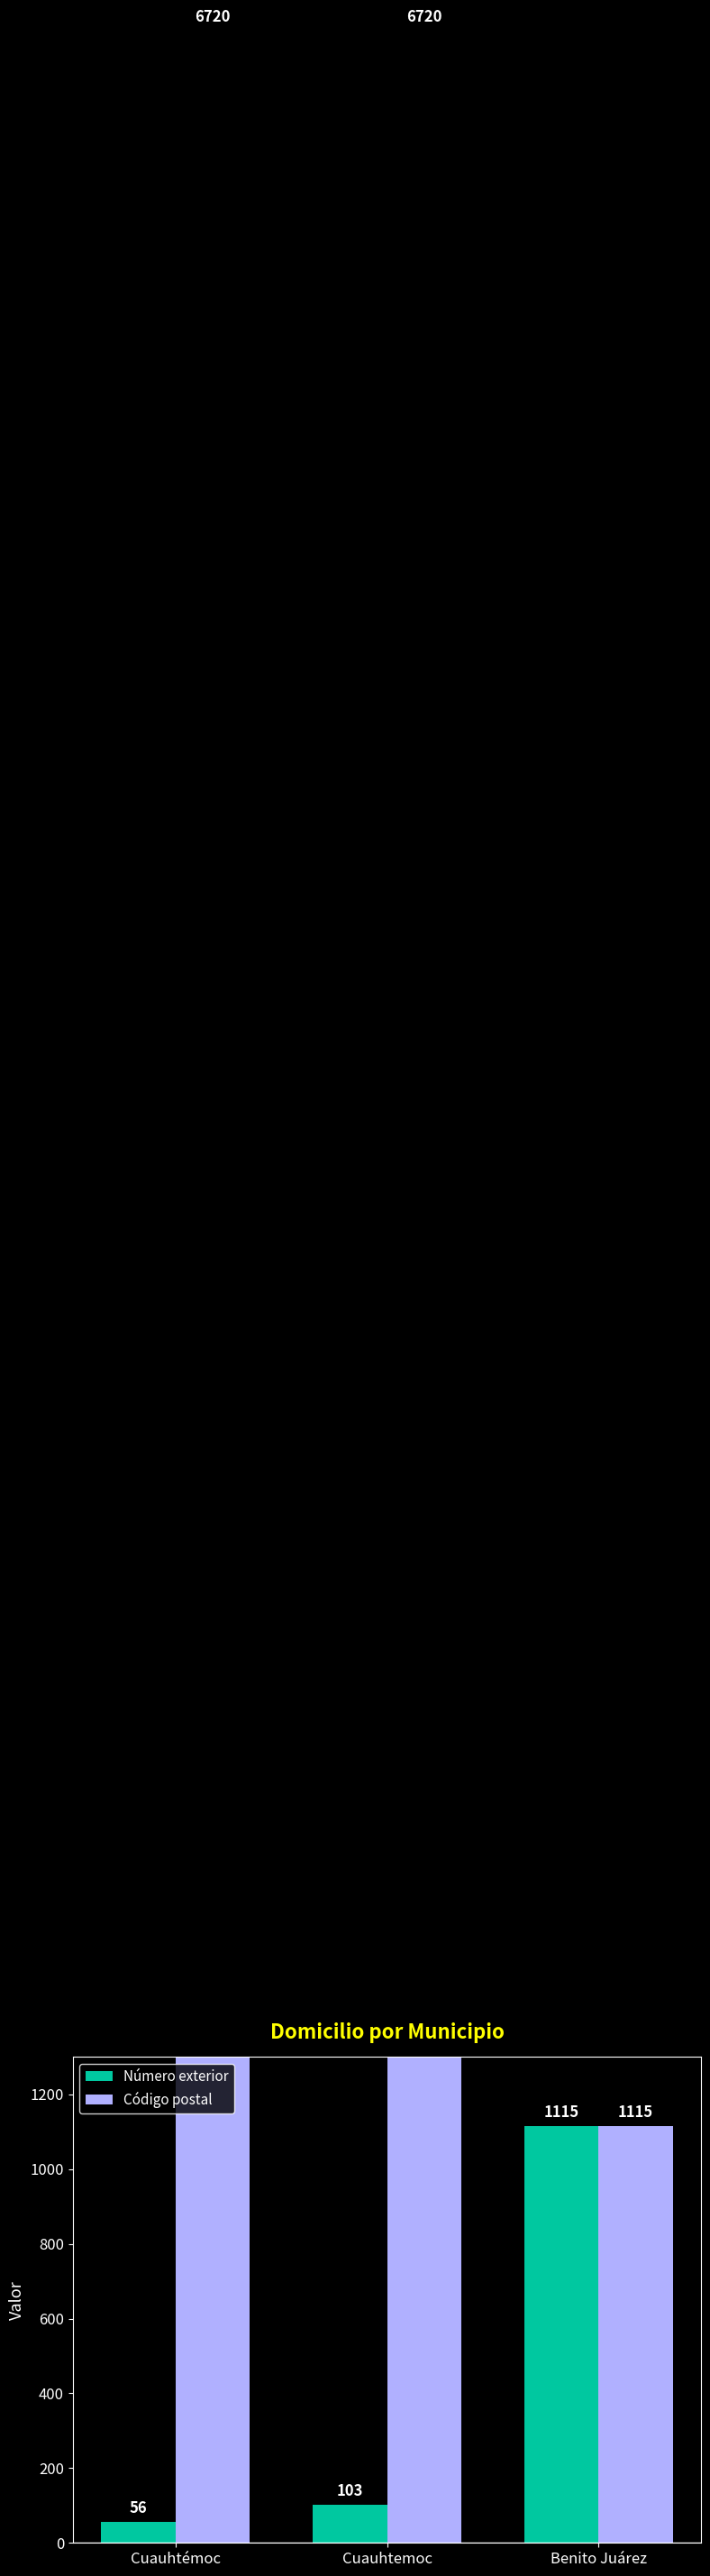

What is the difference between the maximum and second lowest values in the Número exterior series?

1012